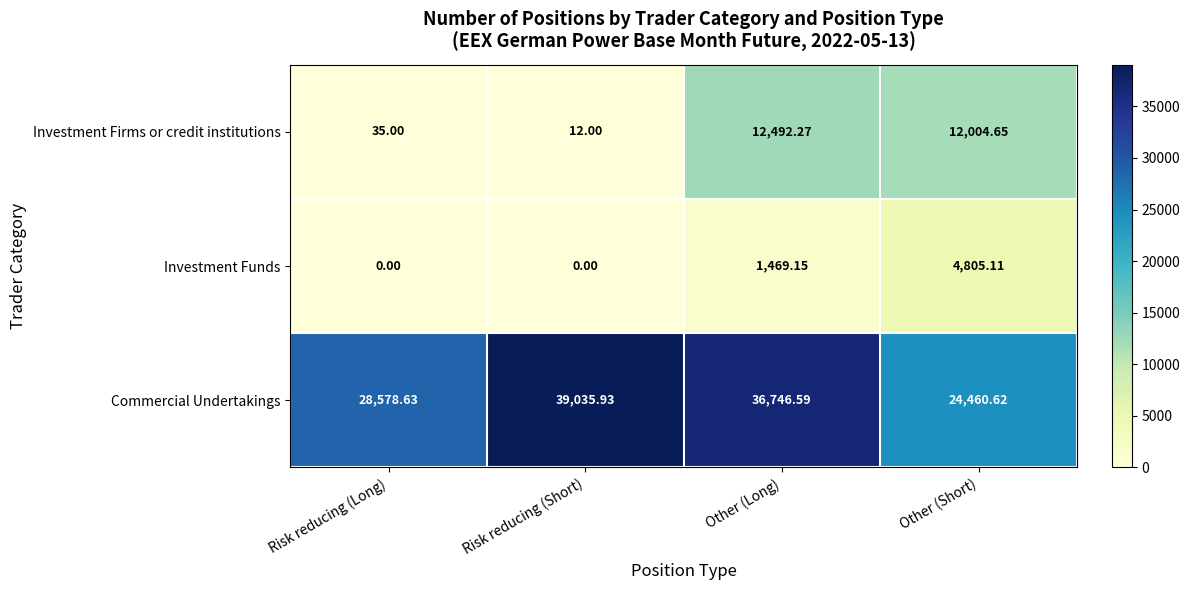

At which label does Investment Firms or credit institutions reach its minimum?

Risk reducing (Short)